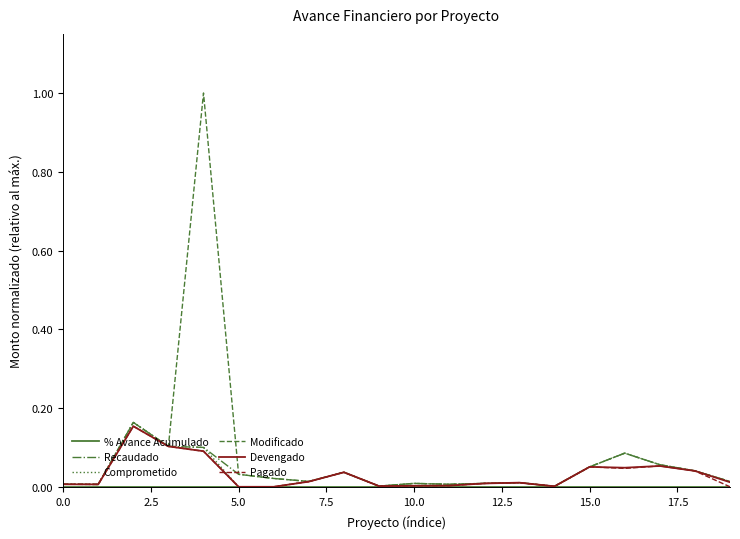

Which series has the largest range (max minus min)?

Modificado